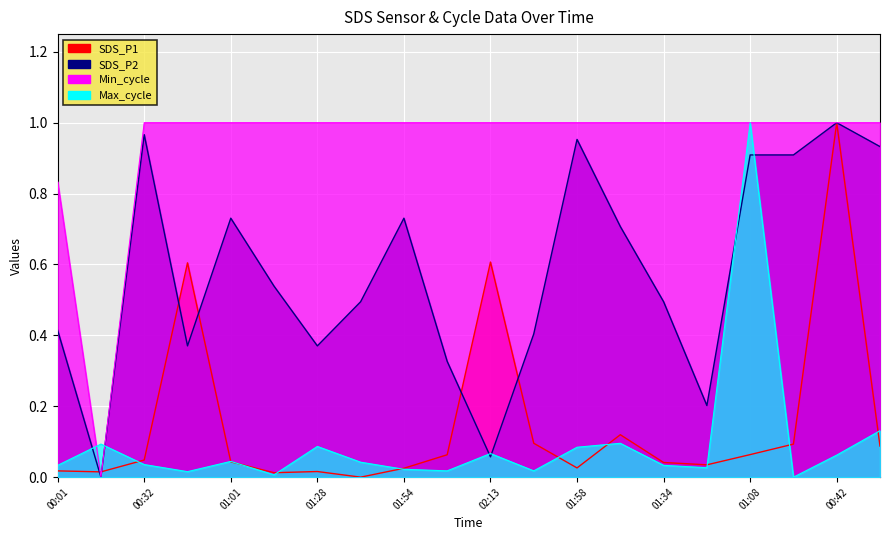

What is the difference between the maximum and minimum values in the SDS_P1 series?

1.0